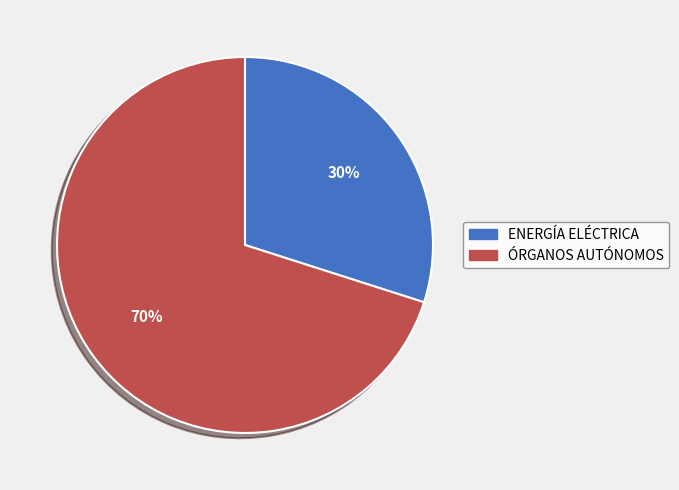

Is there a majority slice in this chart?

Yes